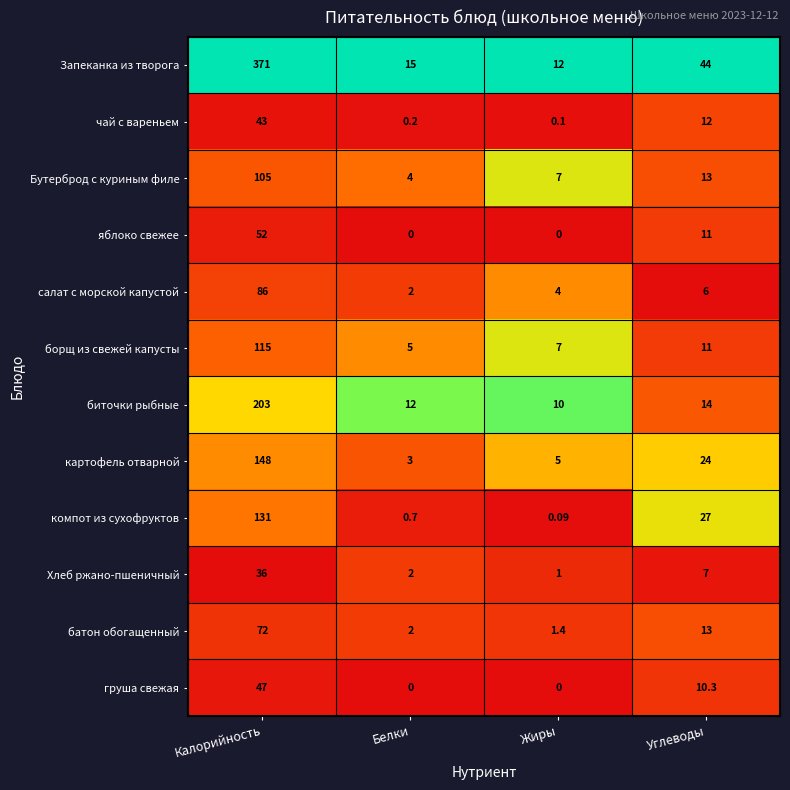

Which series has the widest spread of values?

Запеканка из творога